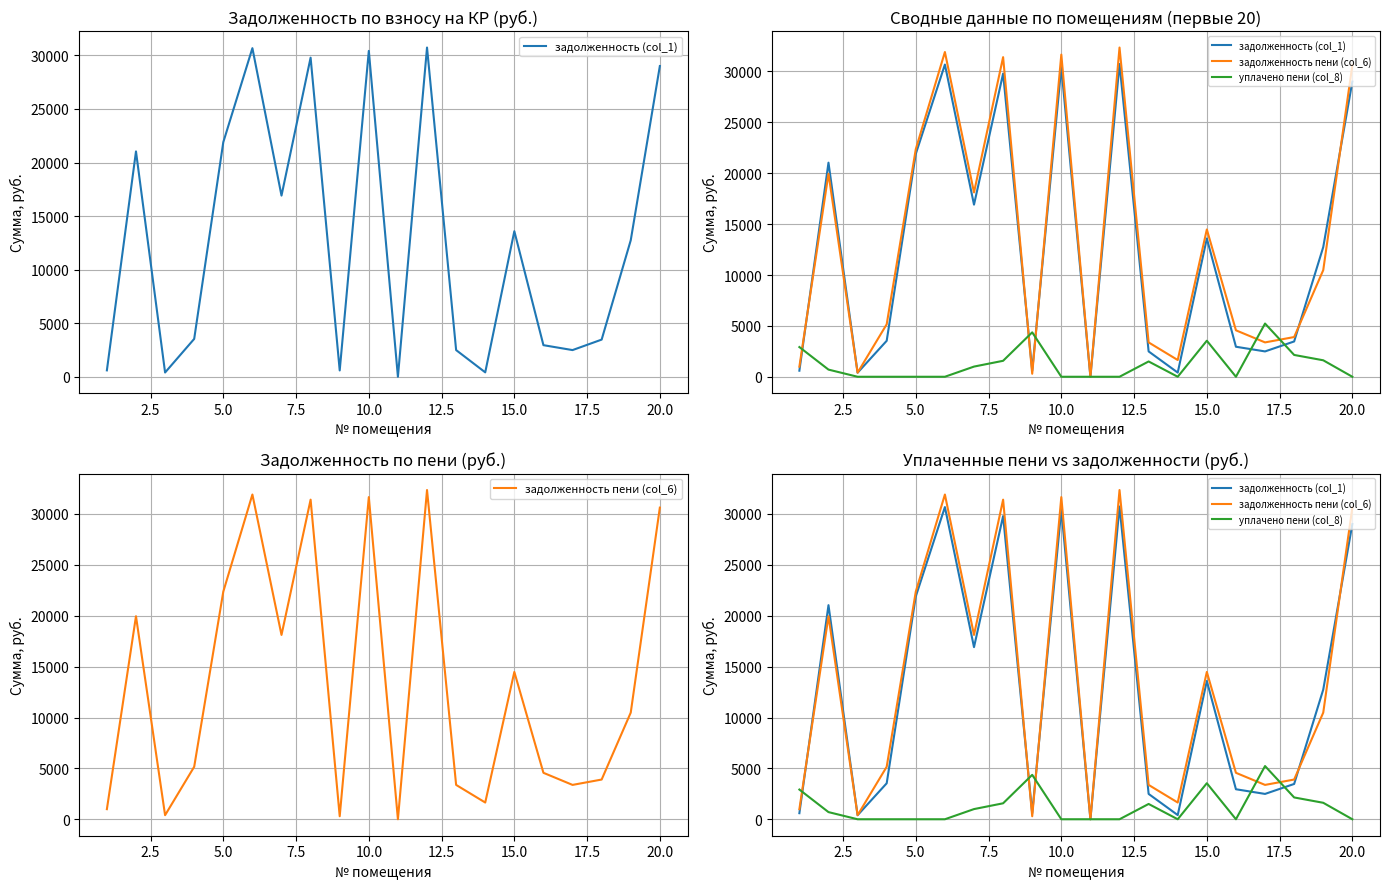

What is the highest value of the уплачено пени (col_8) series?

5228.4